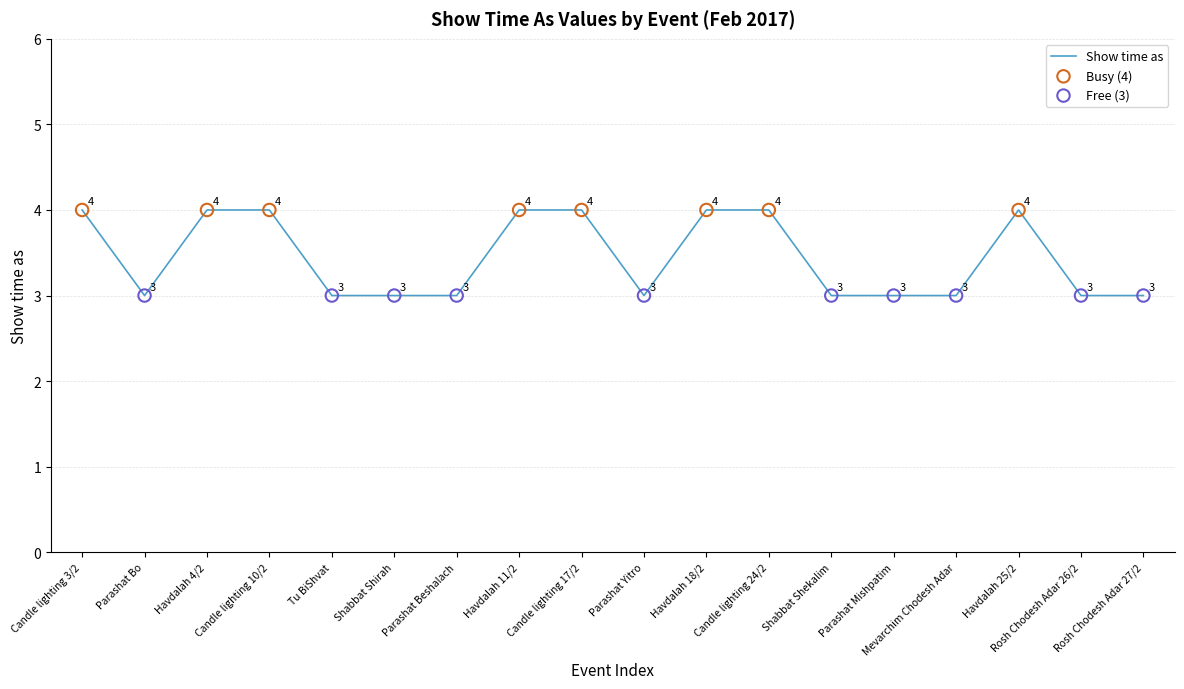

What is the change in value from Havdalah 4/2 to Shabbat Shirah?

-1